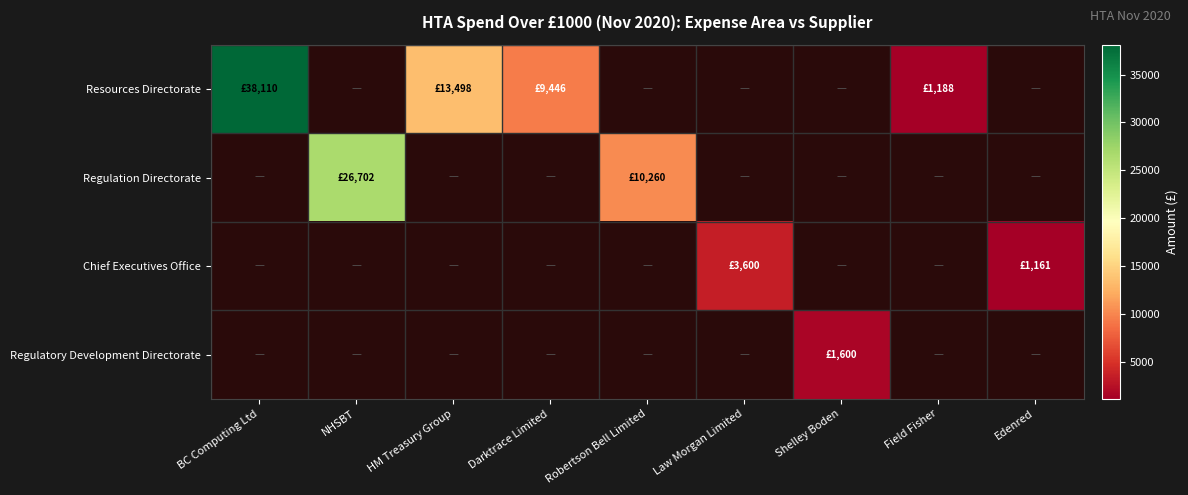

Is the value of Resources Directorate at BC Computing Ltd greater than the value of Chief Executives Office at Edenred?

Yes